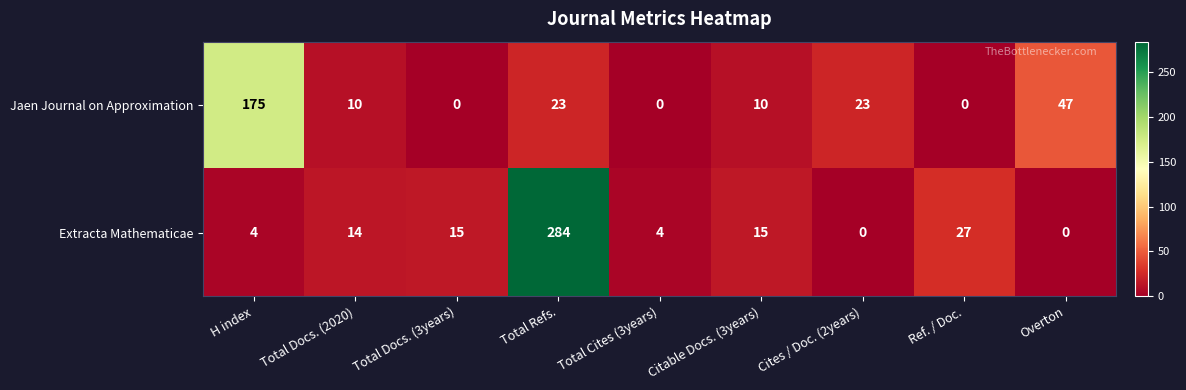

How many data points does each series have?

9